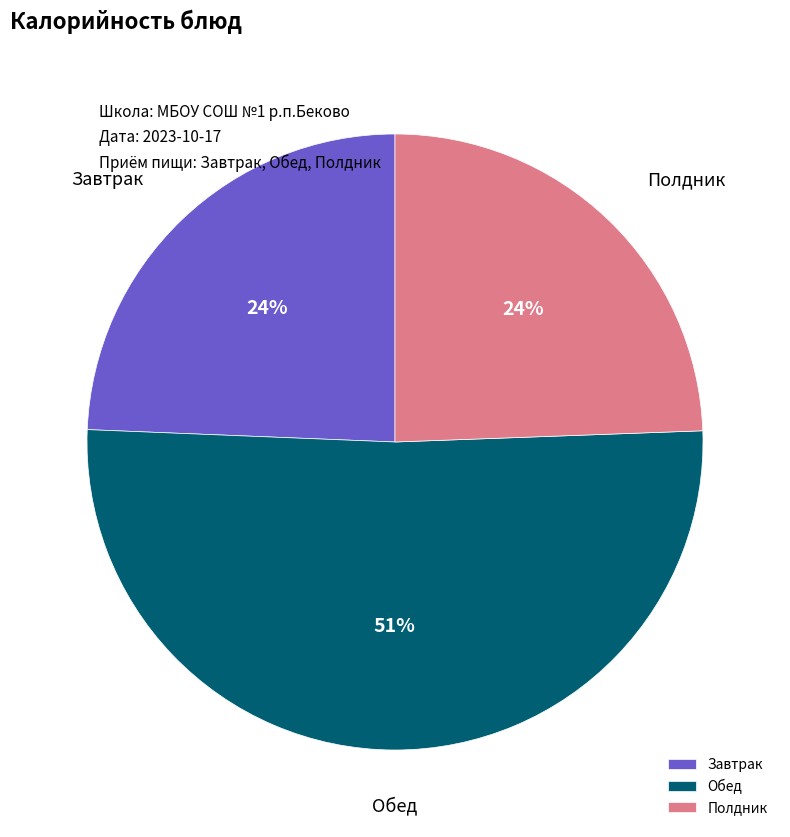

Is the sum of Завтрак and Полдник greater than half?

No